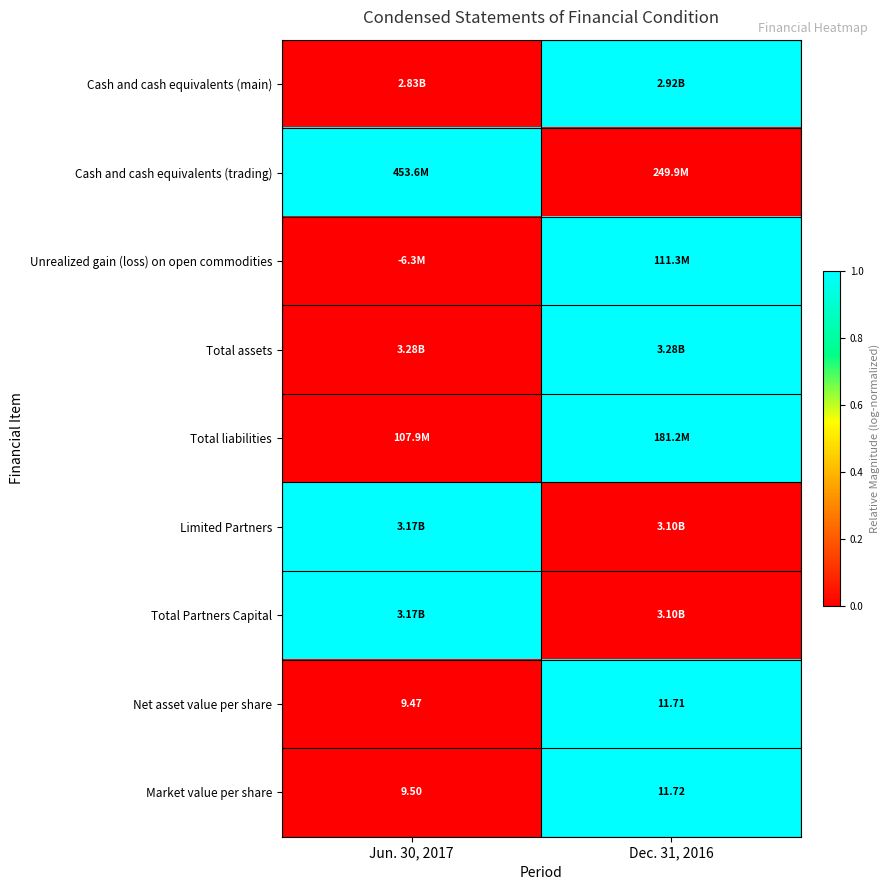

Is the value of Market value per share at Jun. 30, 2017 greater than the value of Net asset value per share at Dec. 31, 2016?

No